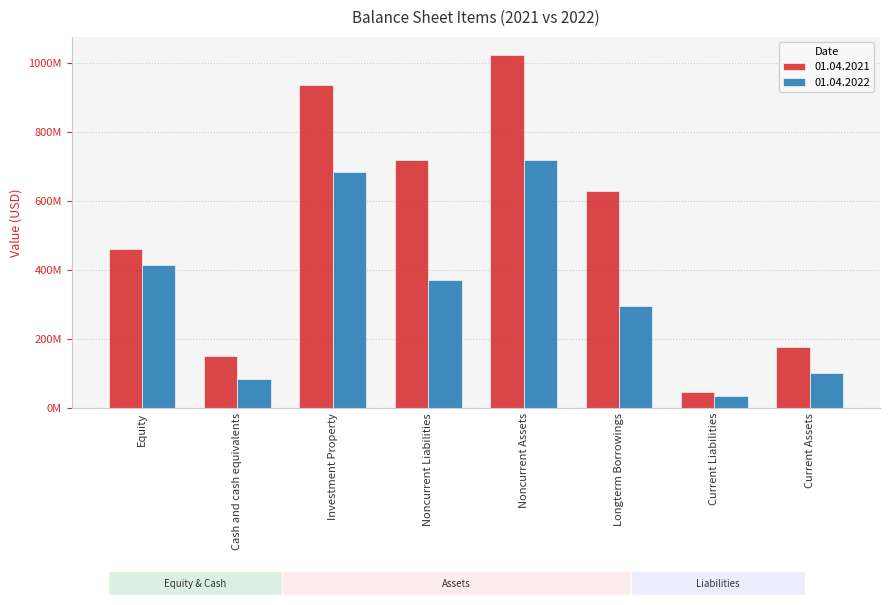

Is it true that 01.04.2022 equals 594813331 at Equity?

False